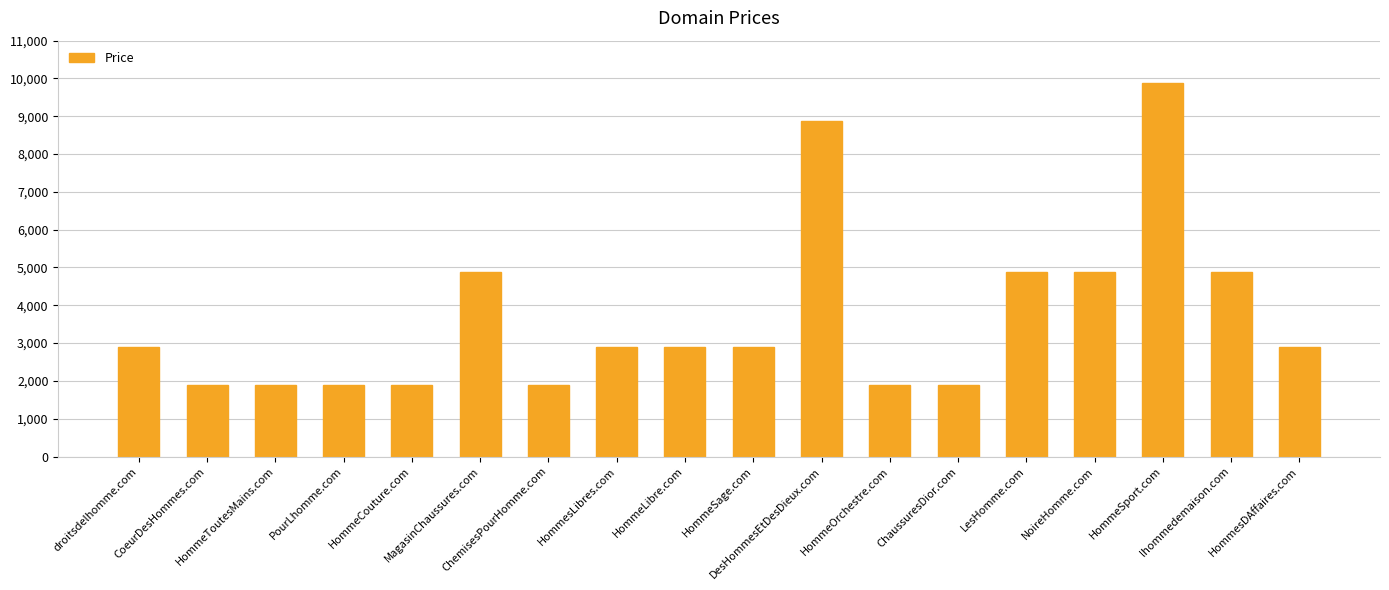

What is the change in value from HommesLibres.com to lhommedemaison.com?

+2000